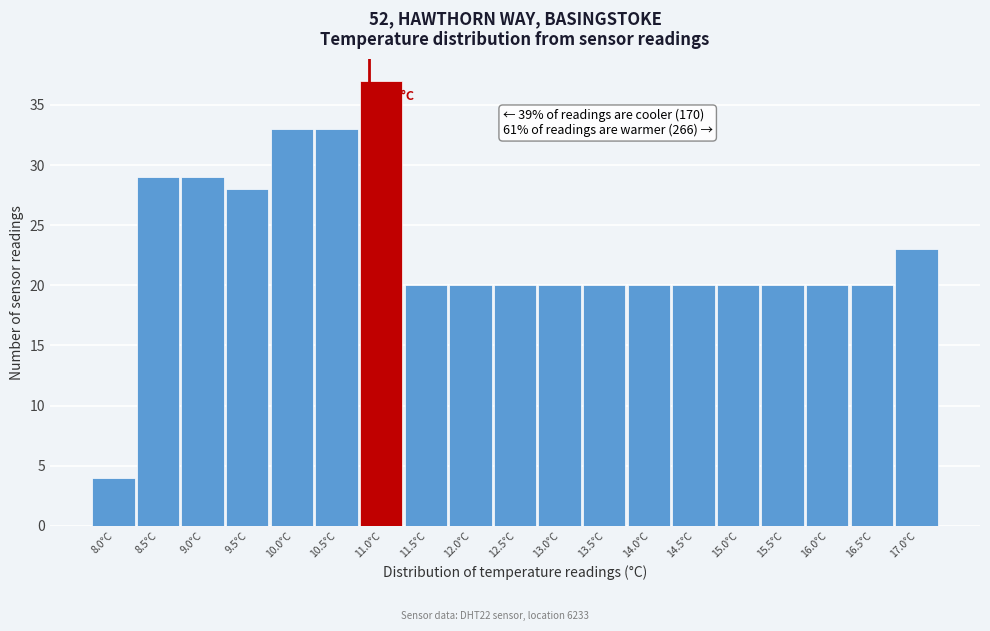

Reading left to right, list all the values displayed in this chart.

4	29	29	28	33	33	37	20	20	20	20	20	20	20	20	20	20	20	23